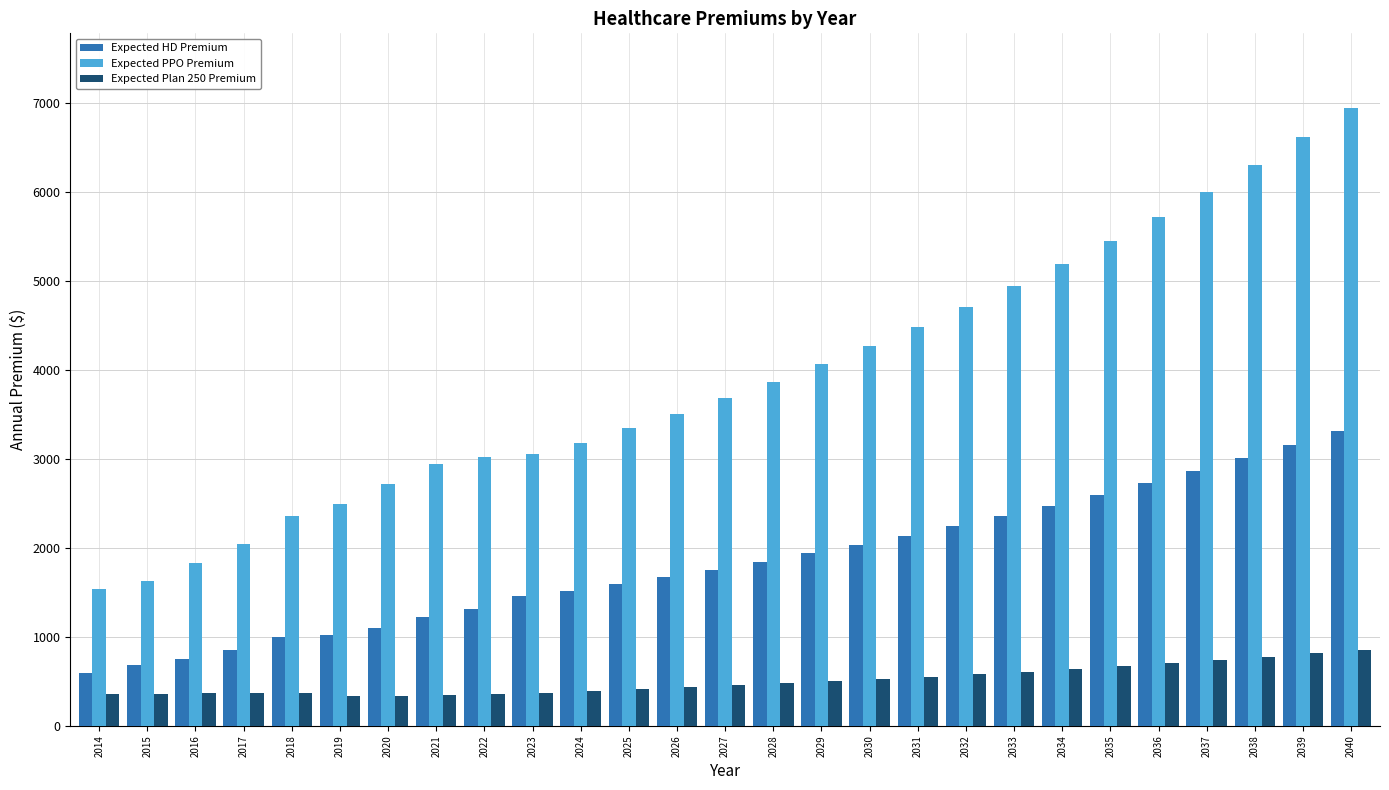

At 2030, list the series in order from largest to smallest.

Expected PPO Premium, Expected HD Premium, Expected Plan 250 Premium